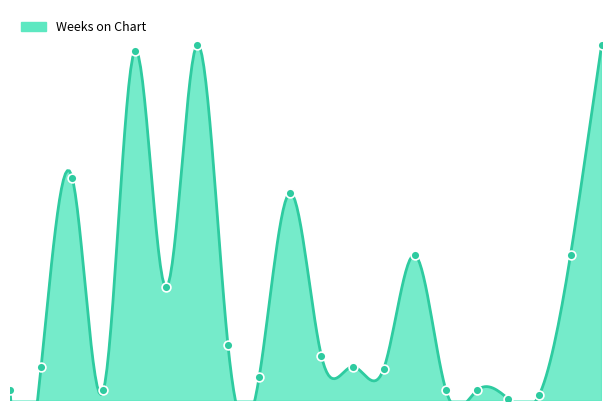

Between 18 and 1, which is larger?

1